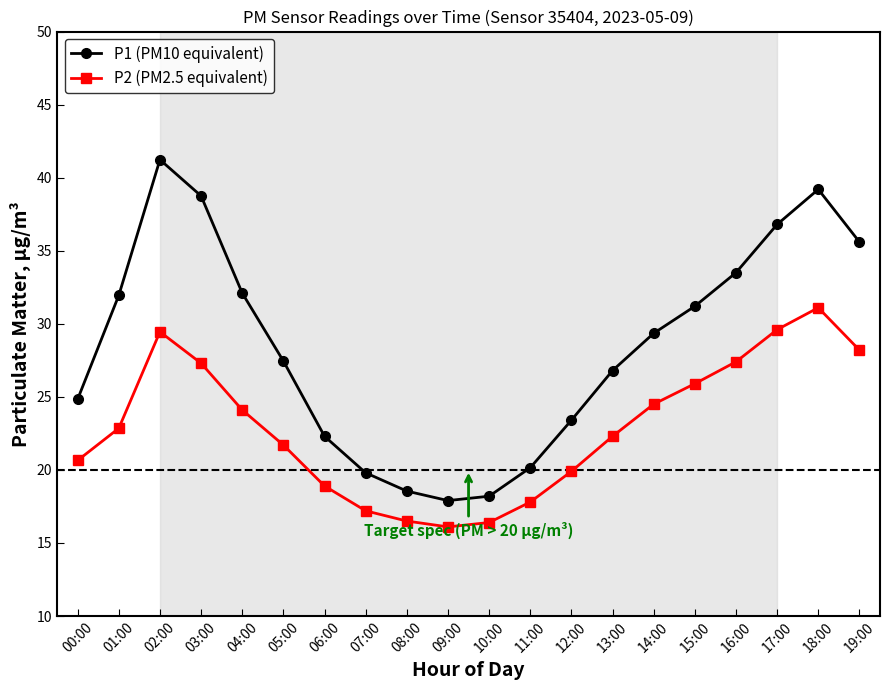

What is the sum of all P2 (PM2.5 equivalent) values?

457.9